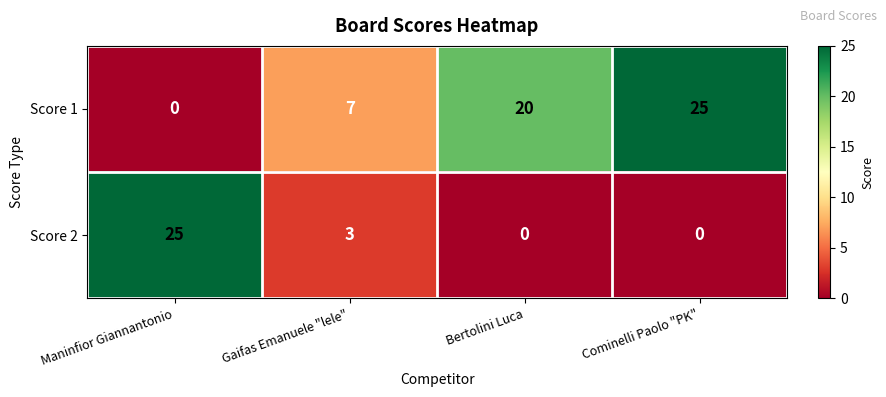

Reading left to right, what are all the values shown in this chart?

Score 1: 0	7	20	25
Score 2: 25	3	0	0